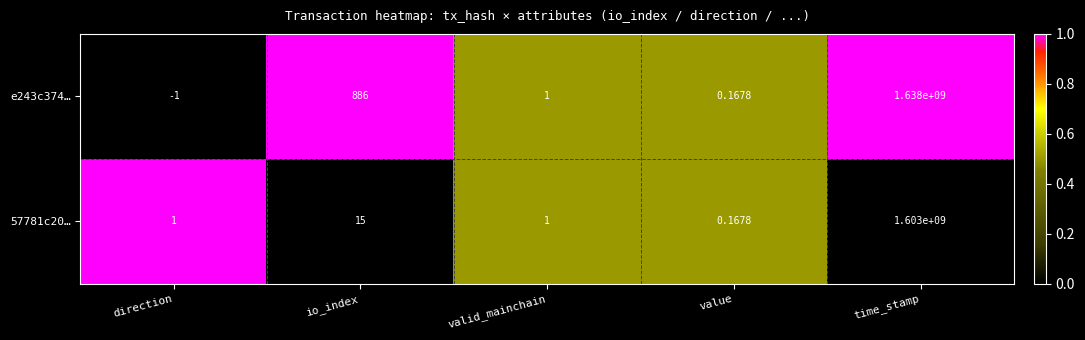

Where does the e243c374… series first go above 1?

io_index